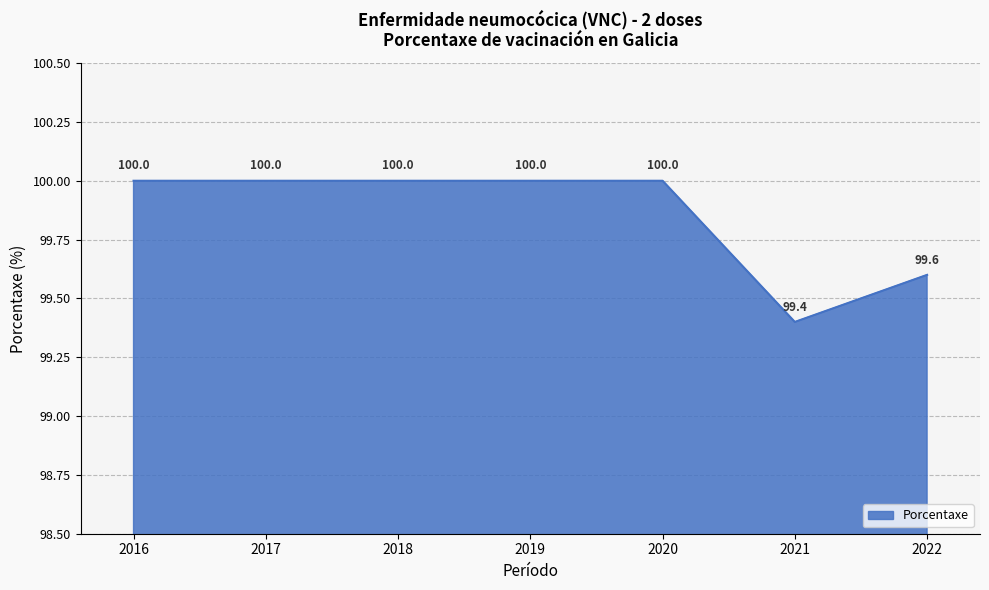

True or false: the data has more than 1 interior local peaks.

False